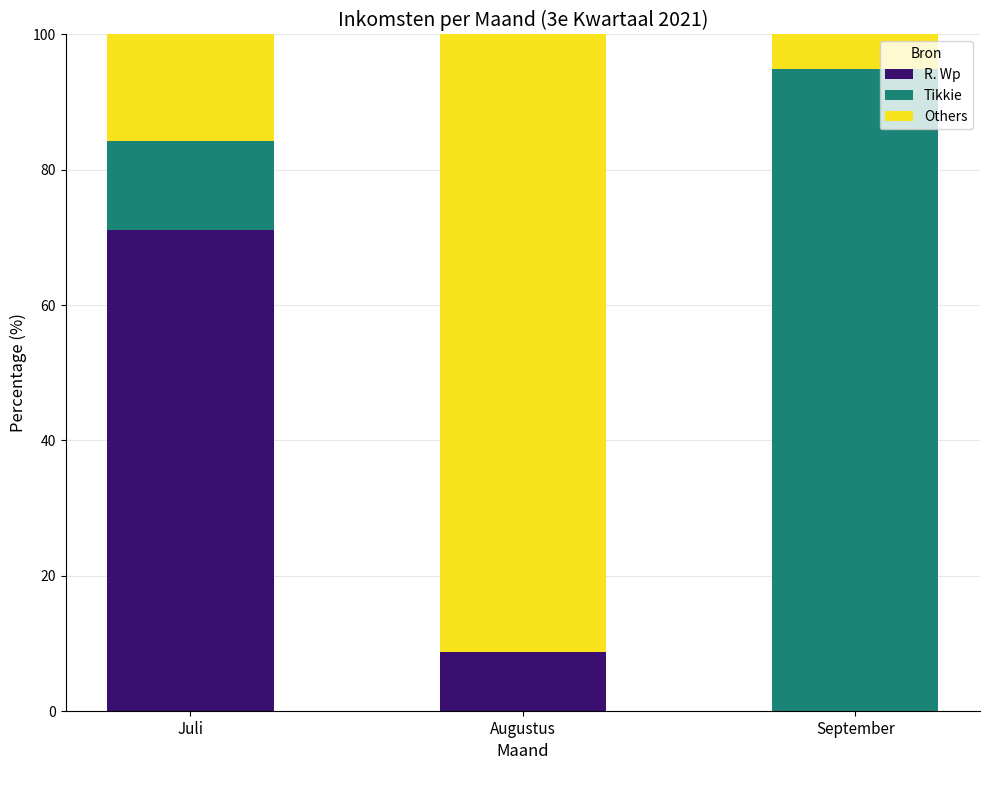

What is the sum of all R. Wp values?

79.8